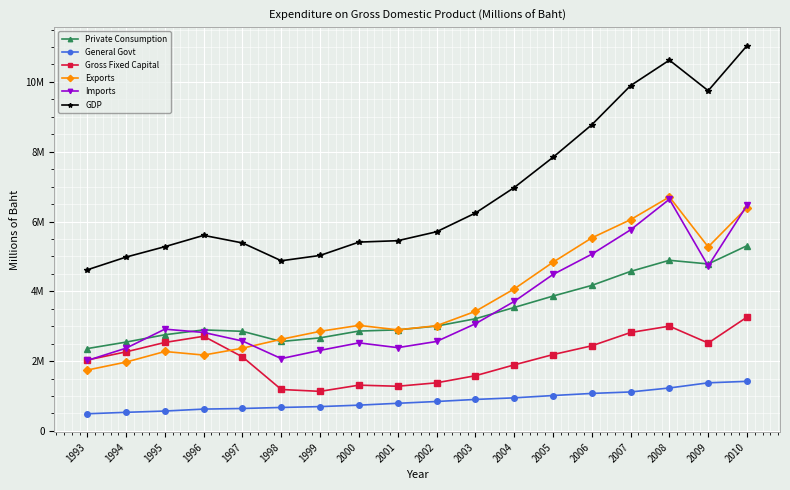

What are all the series names shown in the legend?

Private Consumption, General Govt, Gross Fixed Capital, Exports, Imports, GDP